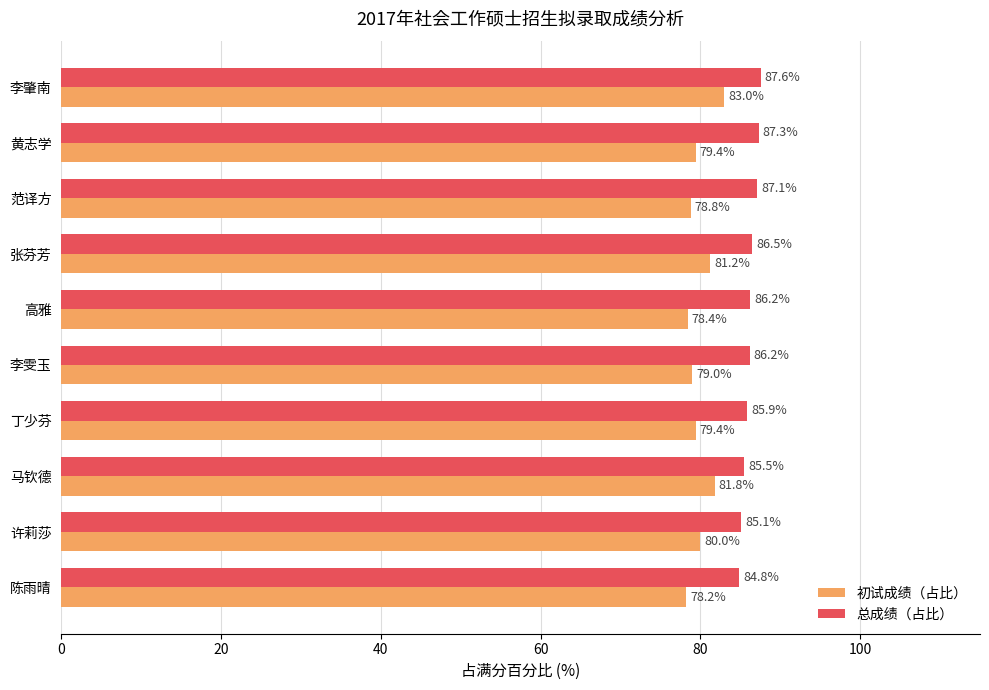

How many data points does each series have?

10